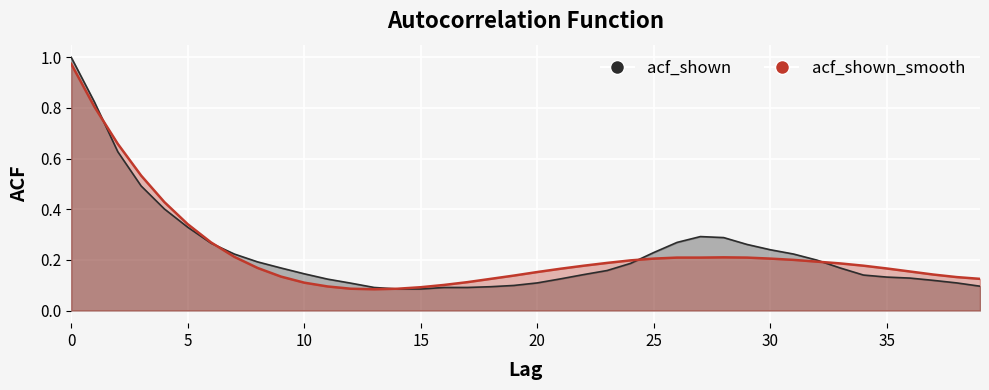

Where do acf_shown_smooth and acf_shown first cross each other?

1 and 2